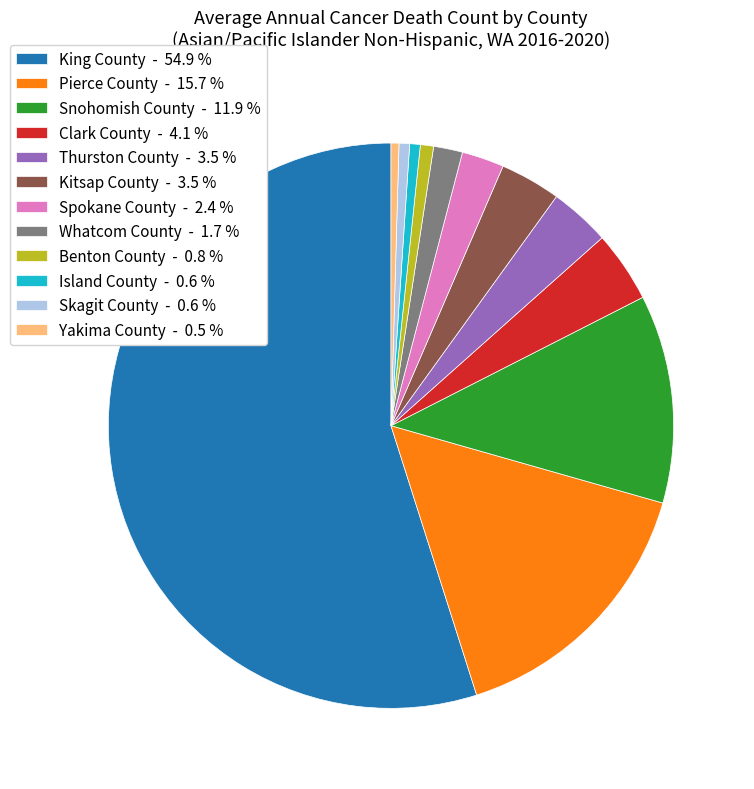

True or false: Kitsap County accounts for 14% of the total.

False